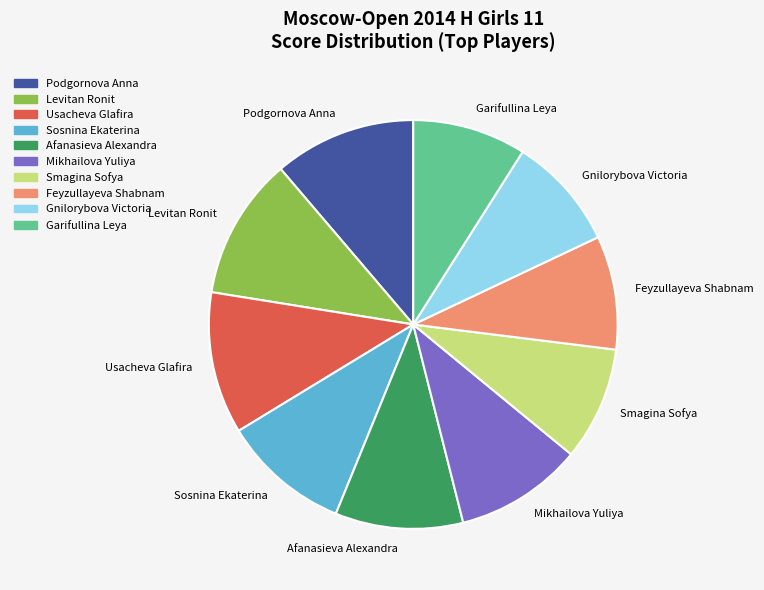

What is the ratio of the value at Usacheva Glafira to the value at Podgornova Anna?

1.0